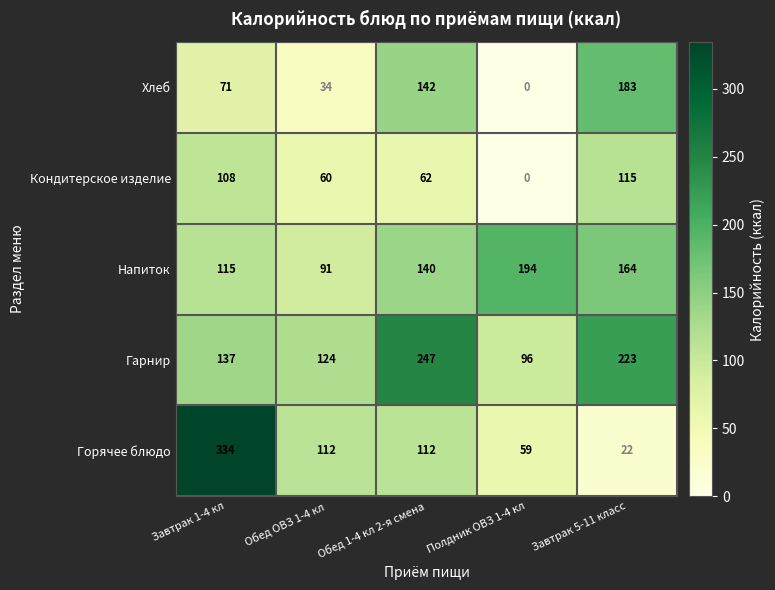

Rank the series by their maximum value, from lowest to highest.

Кондитерское изделие, Хлеб, Напиток, Гарнир, Горячее блюдо